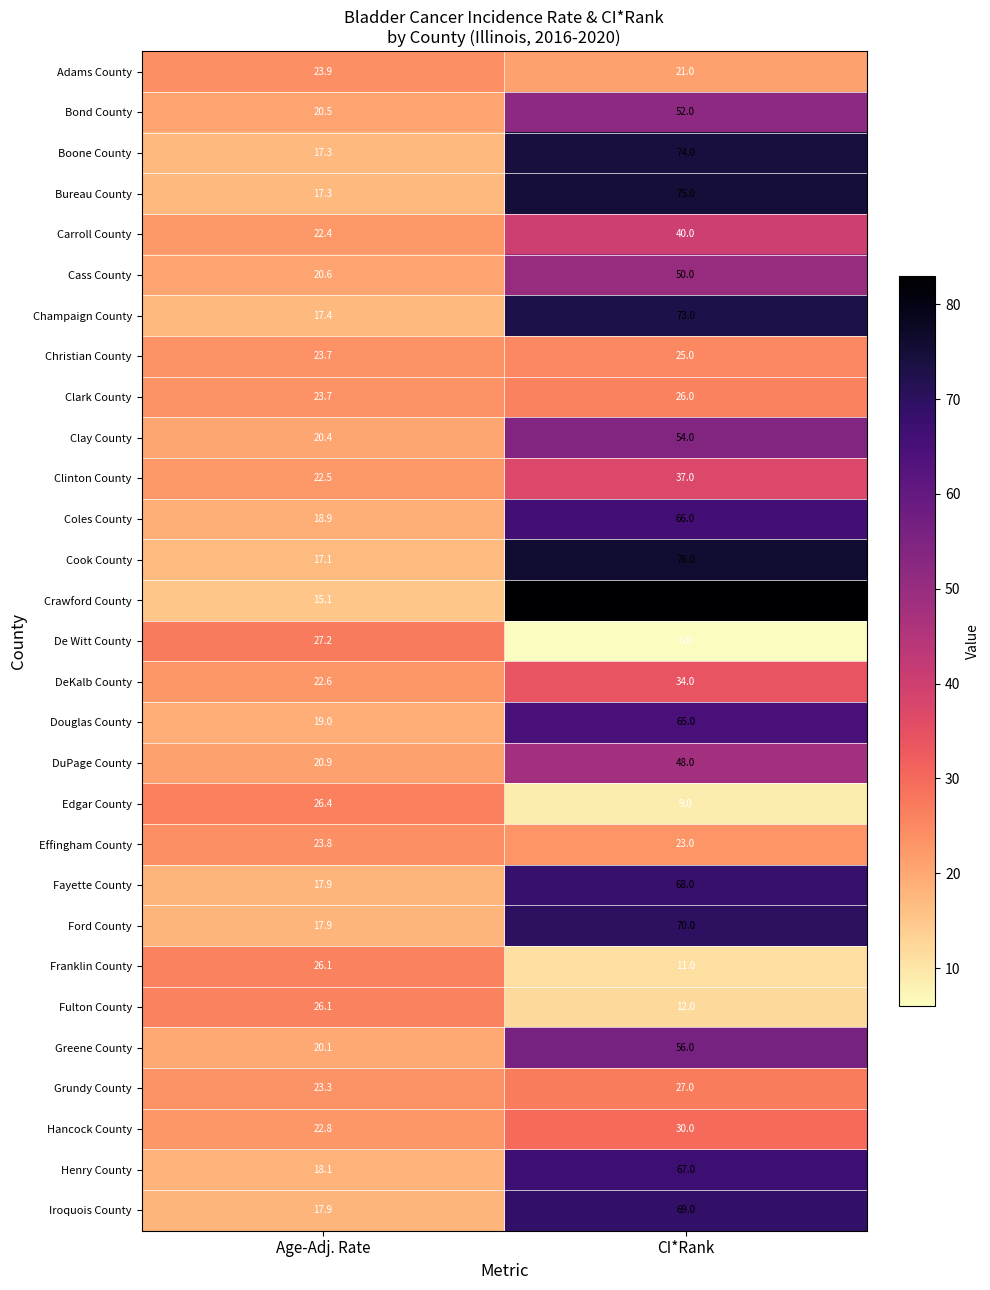

Which series has the largest total across all categories?

Crawford County